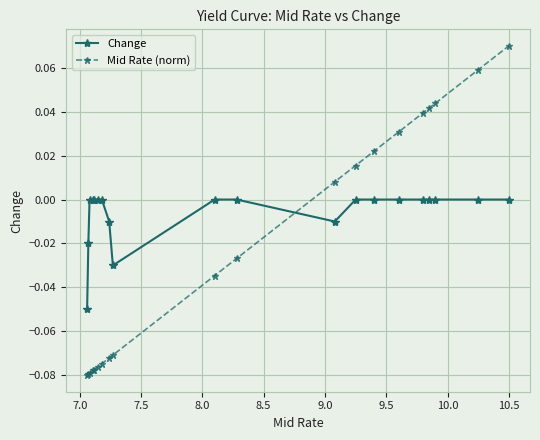

List the series in order of their overall mean, lowest first.

Mid Rate (norm), Change